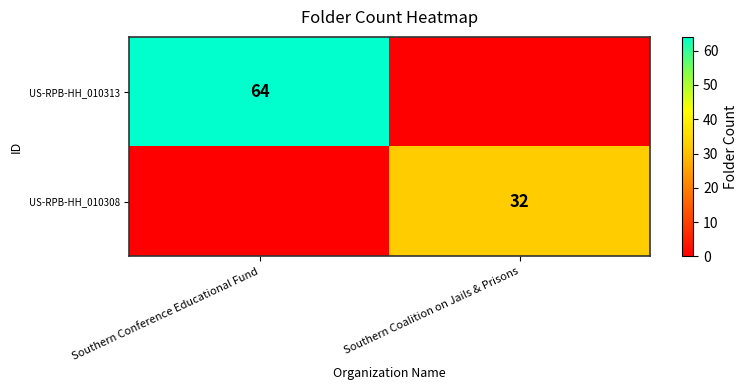

The value of US-RPB-HH_010313 at Southern Conference Educational Fund is 43. True or false?

False